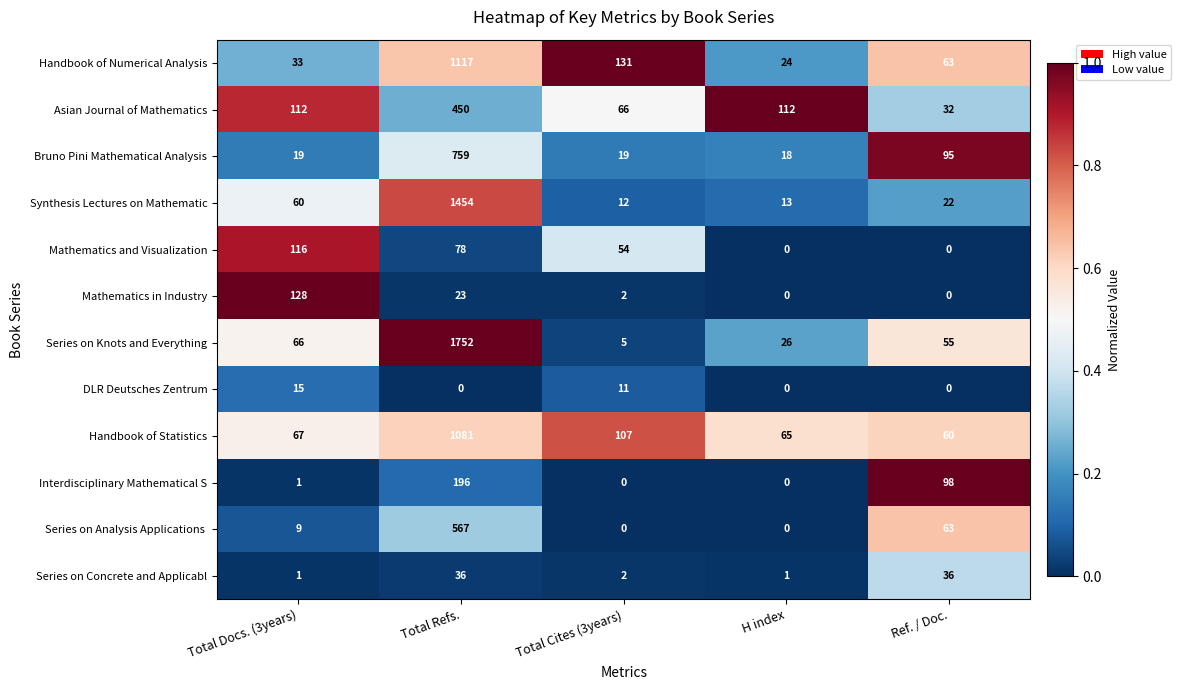

The value of Asian Journal of Mathematics at Total Cites (3years) is 110. True or false?

False